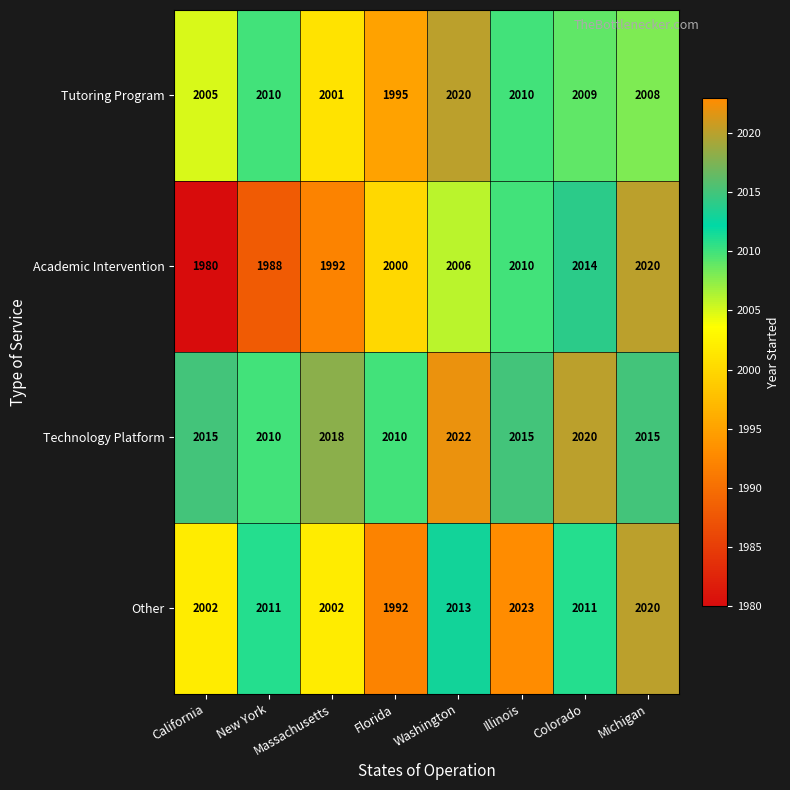

Which series has the largest range (max minus min)?

Academic Intervention